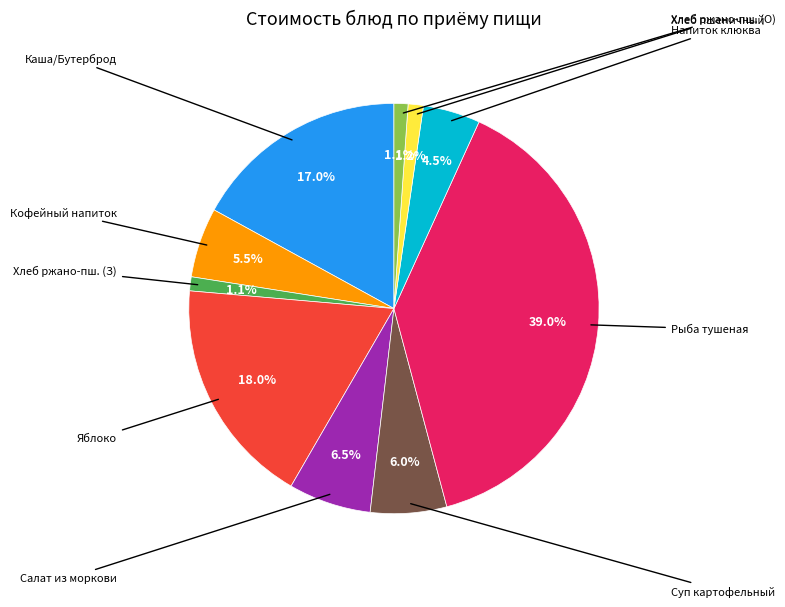

Is there a majority slice in this chart?

No